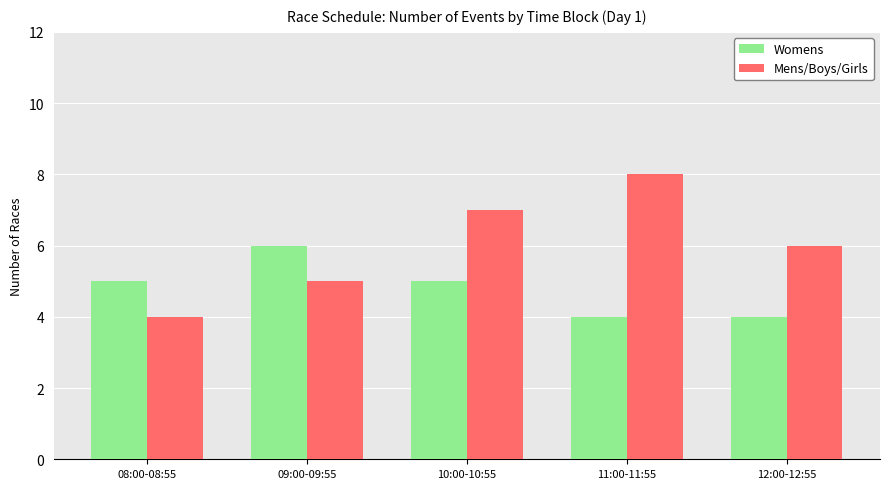

How many data points does each series have?

5